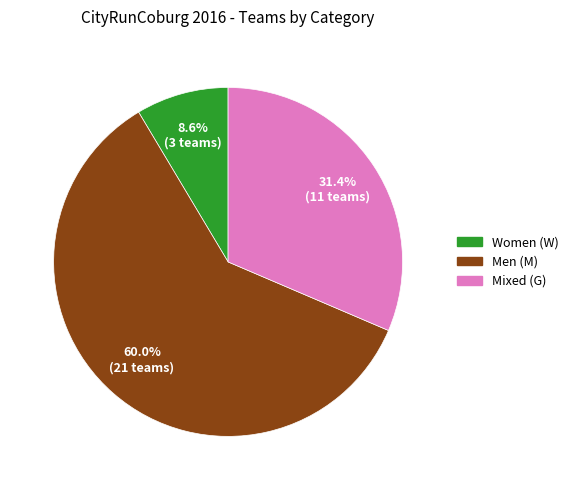

Is there a majority slice in this chart?

Yes